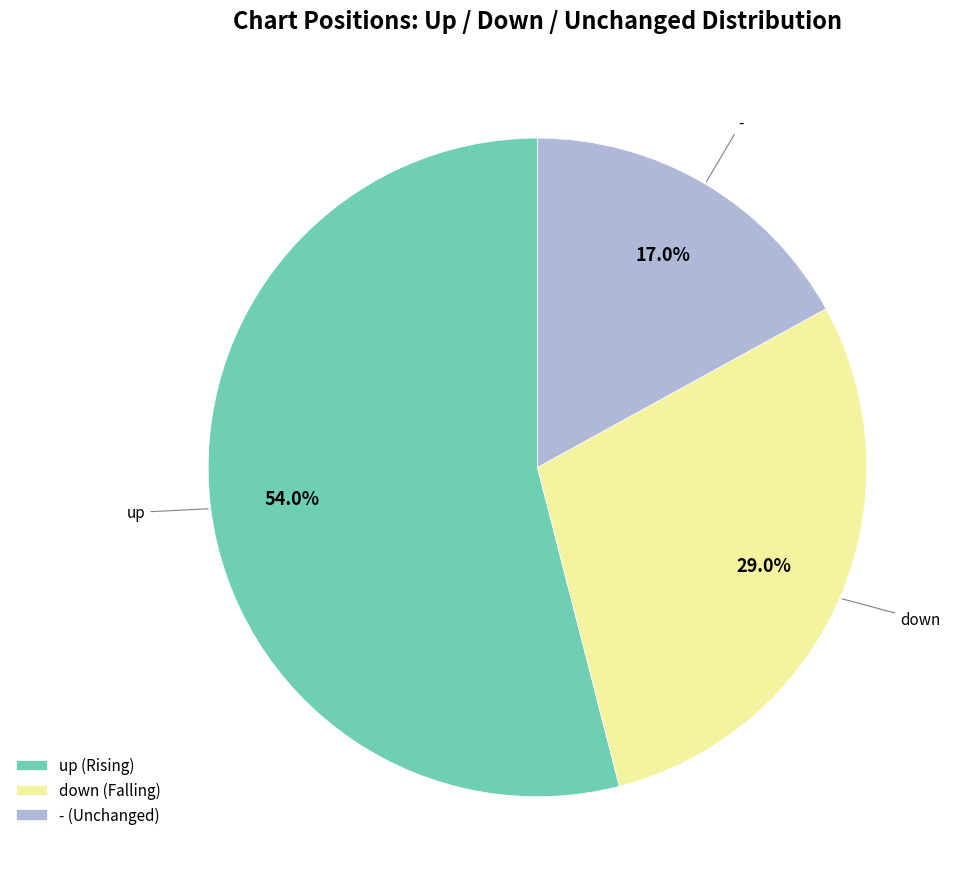

Which slice is the largest?

up